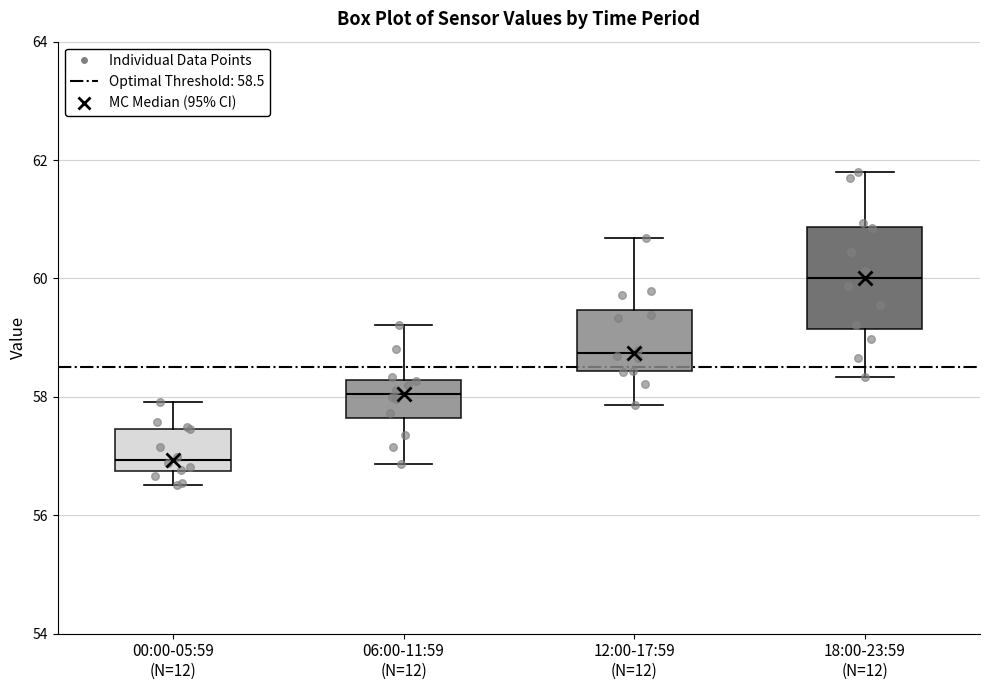

Reading left to right, transcribe this box plot: for each box, give where its median line is, the range the box spans, and where its two whiskers end, as read against the y-axis. The values are not printed on the chart, so give them approximately, as read against the axis.

00:00-05:59 (N=12): median 57.0, box 56.8 to 57.4, whiskers 56.6 to 58.0
06:00-11:59 (N=12): median 58.0, box 57.6 to 58.2, whiskers 56.8 to 59.2
12:00-17:59 (N=12): median 58.8, box 58.4 to 59.4, whiskers 57.8 to 60.6
18:00-23:59 (N=12): median 60.0, box 59.2 to 60.8, whiskers 58.4 to 61.8